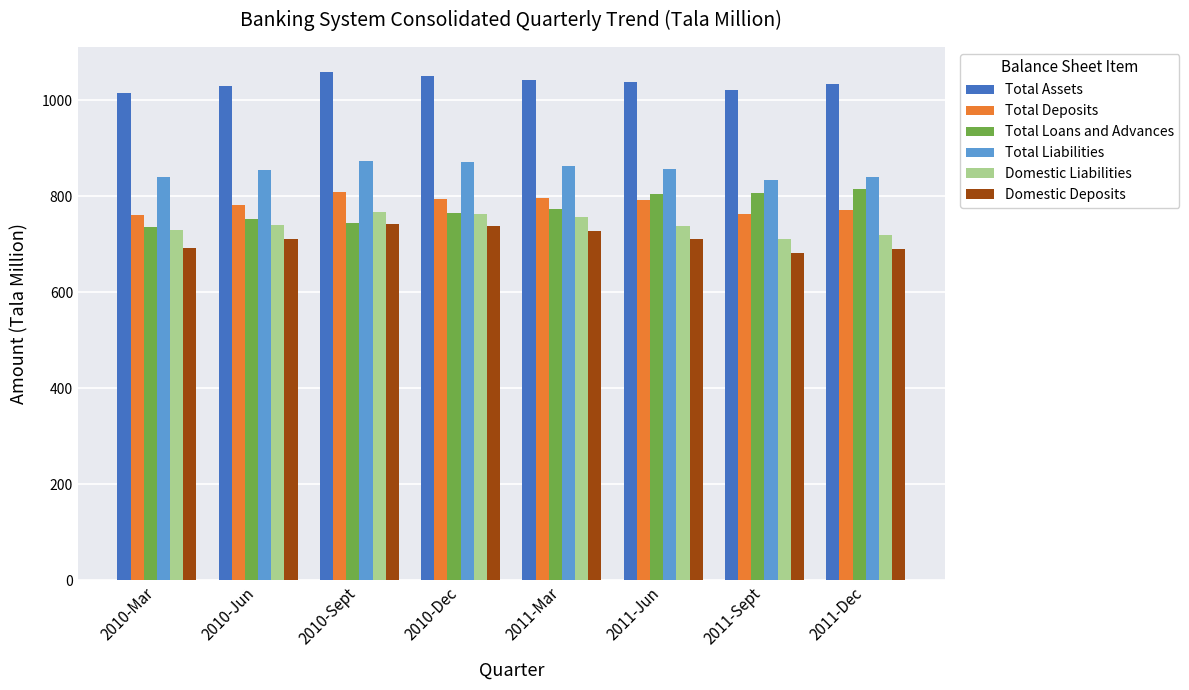

True or false: Total Deposits has a value of 780.9 at 2010-Jun.

True